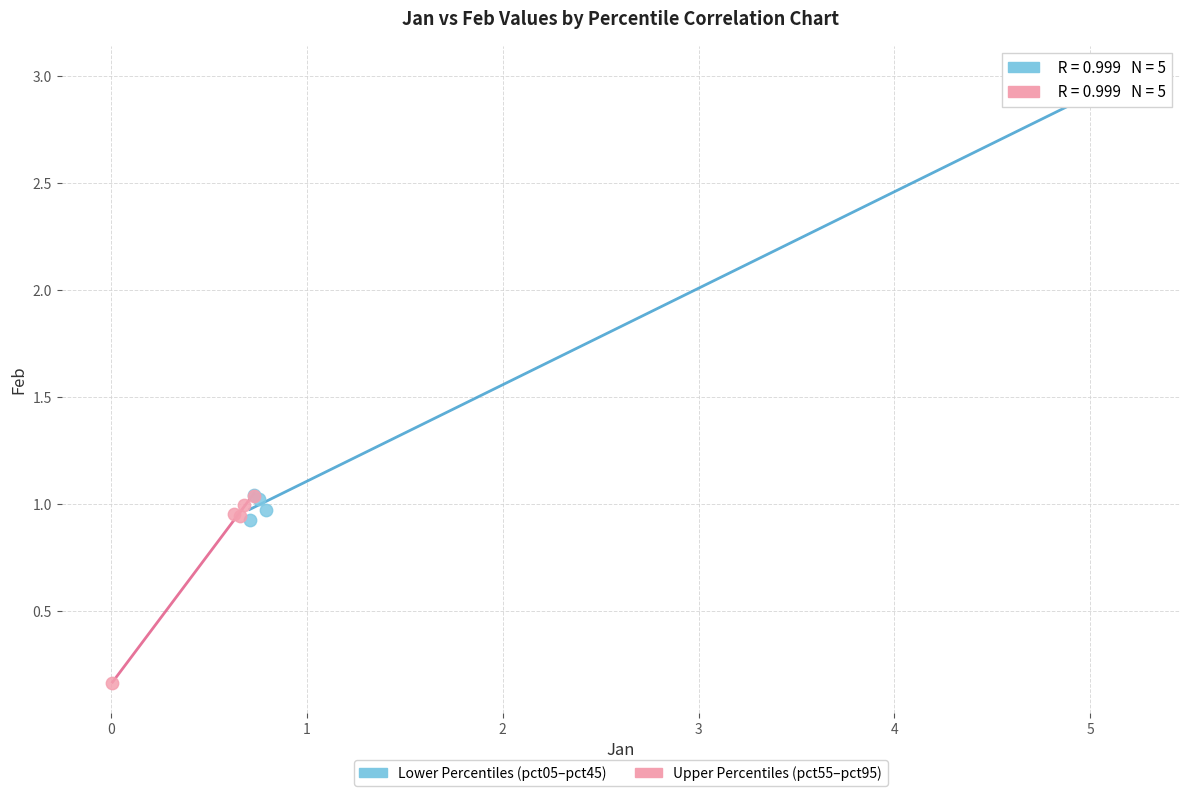

Which series reaches the maximum Y coordinate?

Lower Percentiles (pct05–pct45)